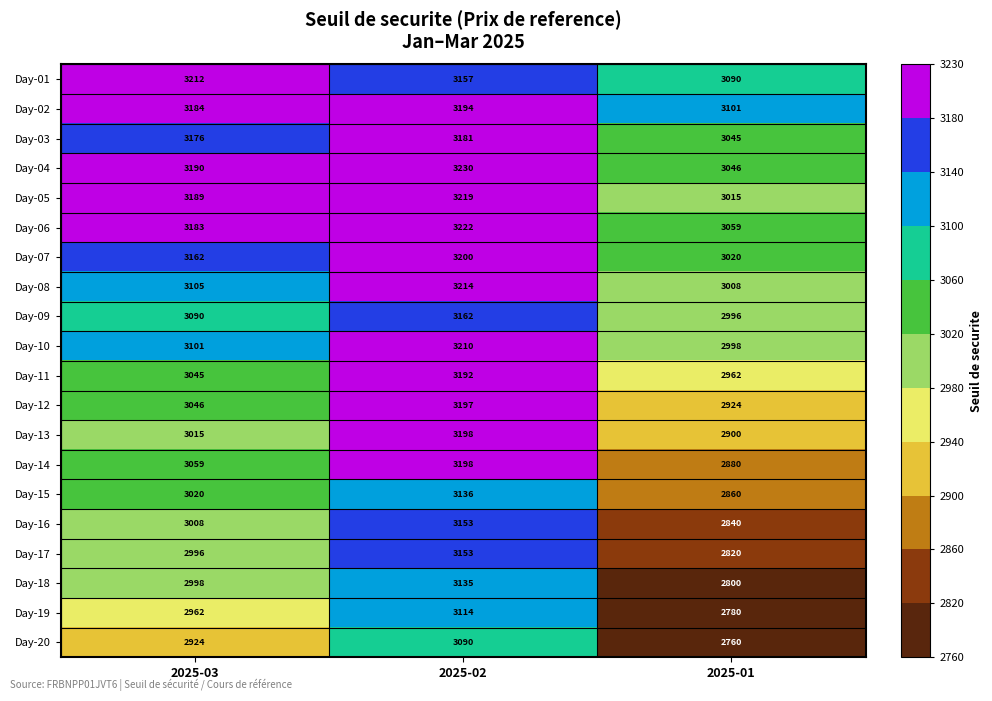

Which series has the largest total across all categories?

Day-02